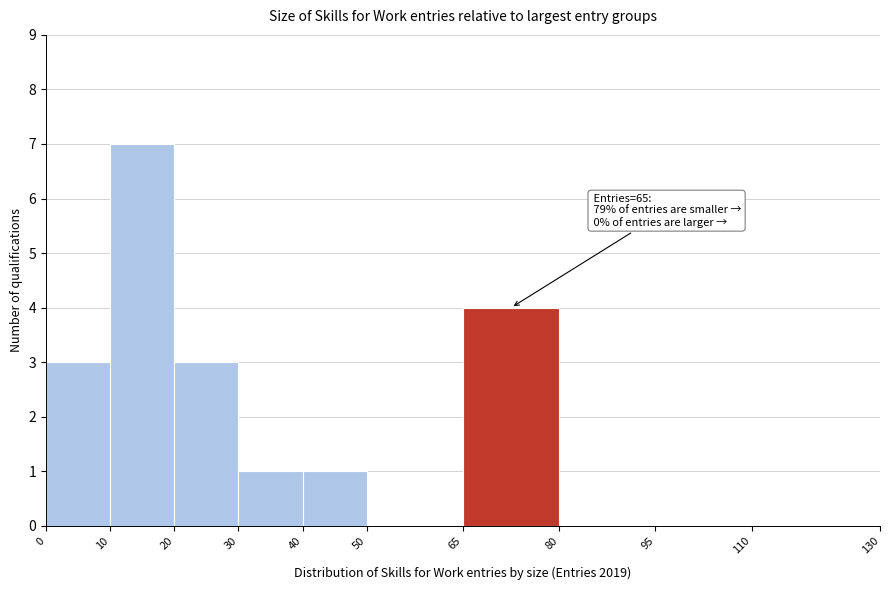

Which range on the x-axis has the tallest bar?

10 to 20